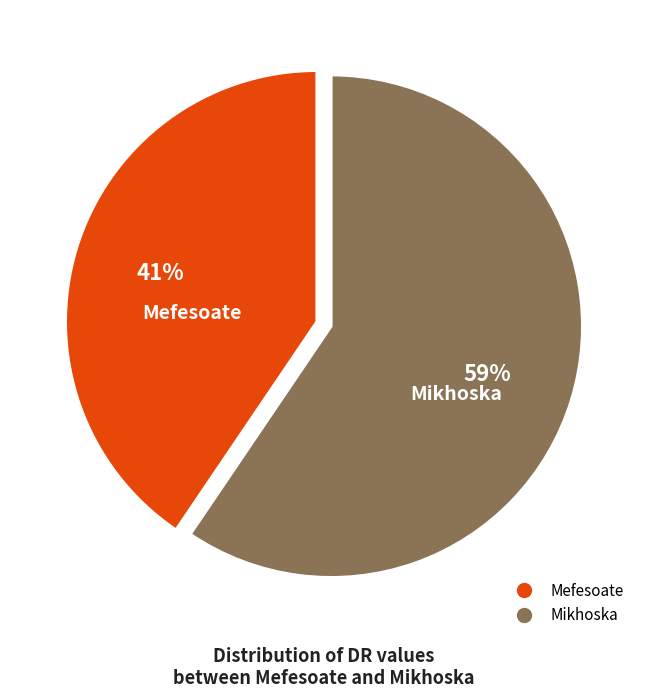

How many segments does this pie chart have?

2